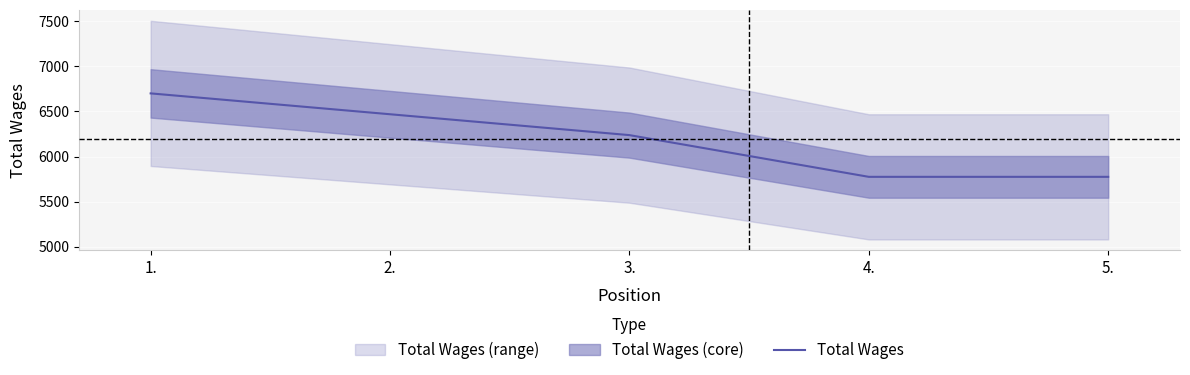

Which has a higher value, 2. or 4.?

2.